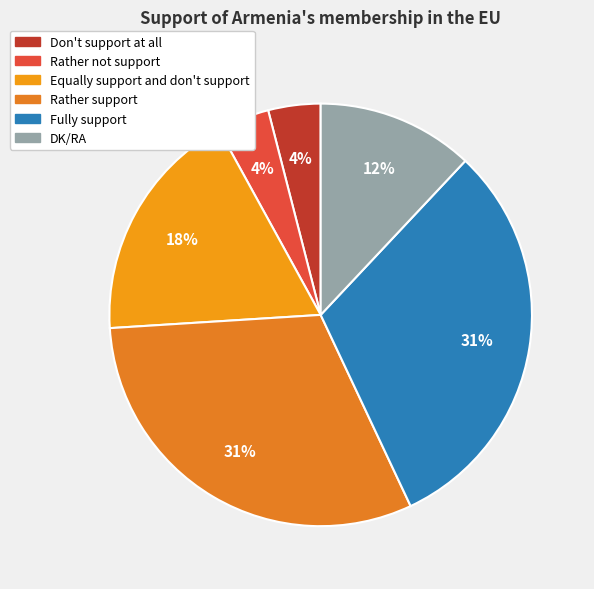

To the nearest percent, what is the average slice percentage?

17%